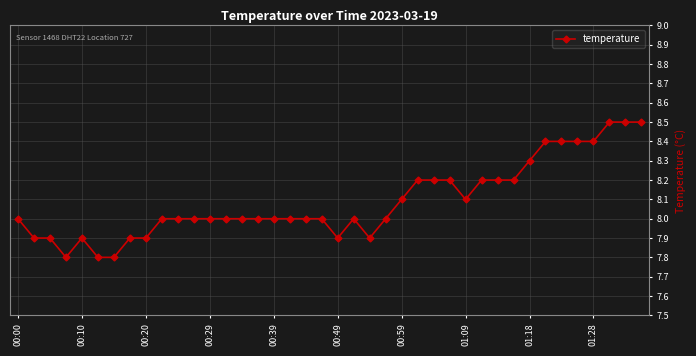

Reading left to right, list all the values displayed in this chart.

8.0	7.9	7.9	7.8	7.9	7.8	7.8	7.9	7.9	8.0	8.0	8.0	8.0	8.0	8.0	8.0	8.0	8.0	8.0	8.0	7.9	8.0	7.9	8.0	8.1	8.2	8.2	8.2	8.1	8.2	8.2	8.2	8.3	8.4	8.4	8.4	8.4	8.5	8.5	8.5